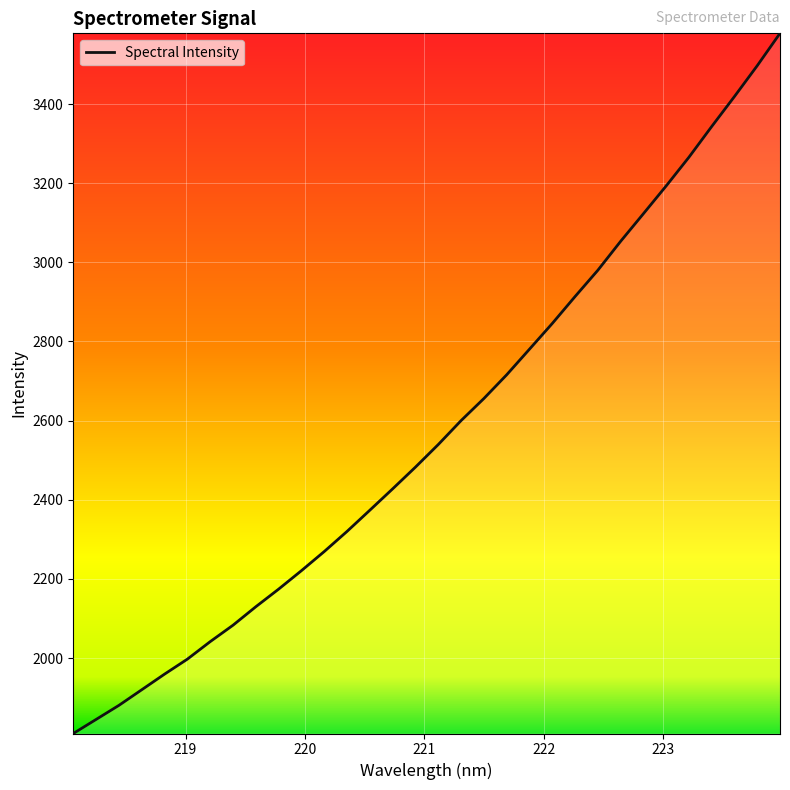

What is the maximum value shown in the chart?

3578.7